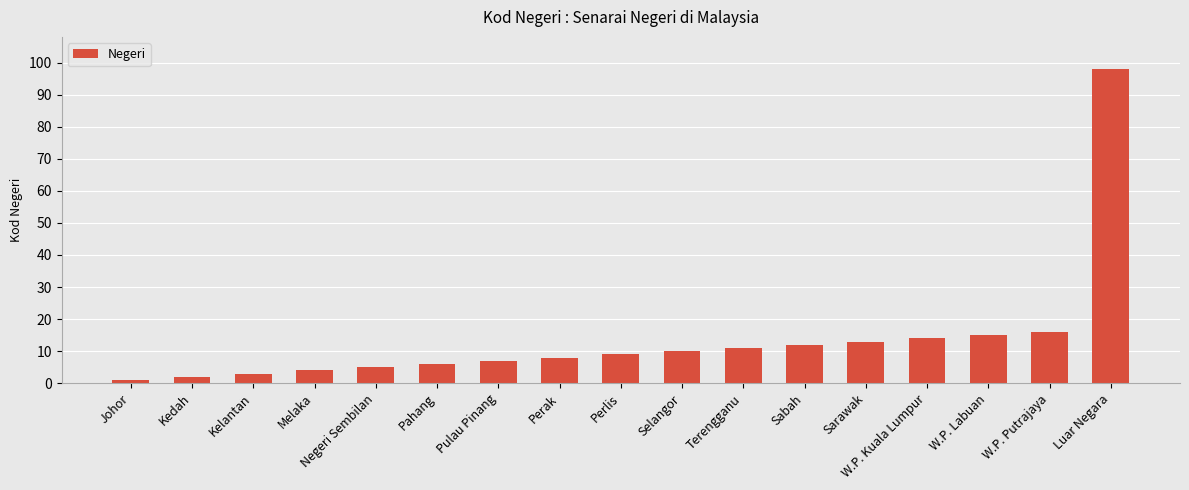

Reading right to left, extract all data points from this chart.

98	16	15	14	13	12	11	10	9	8	7	6	5	4	3	2	1